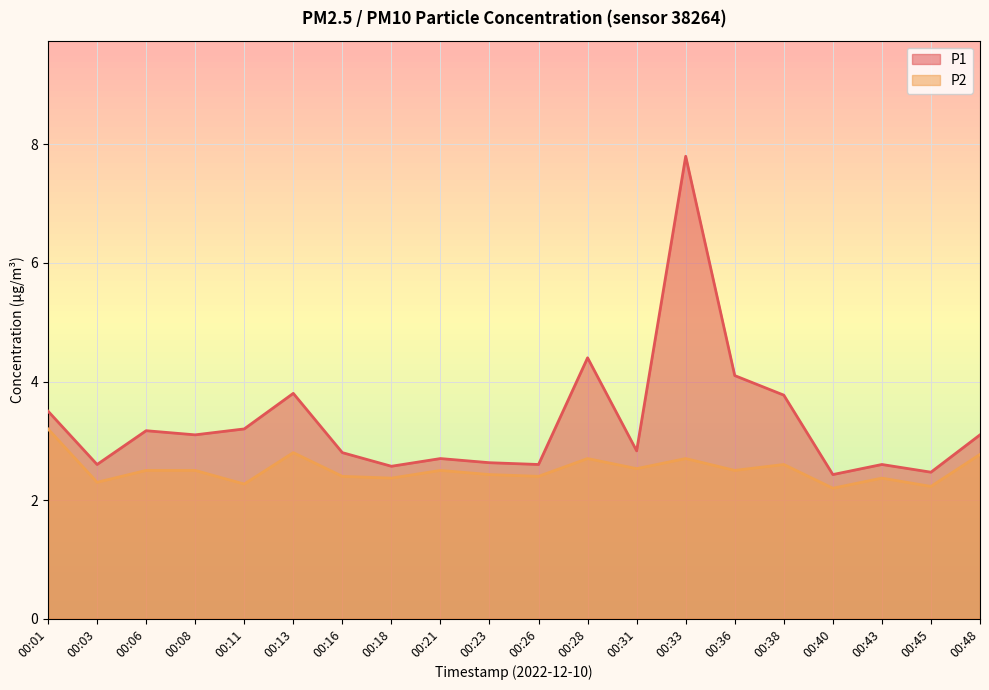

What is the sum of the P1 values at 00:36 and 00:13?

7.9